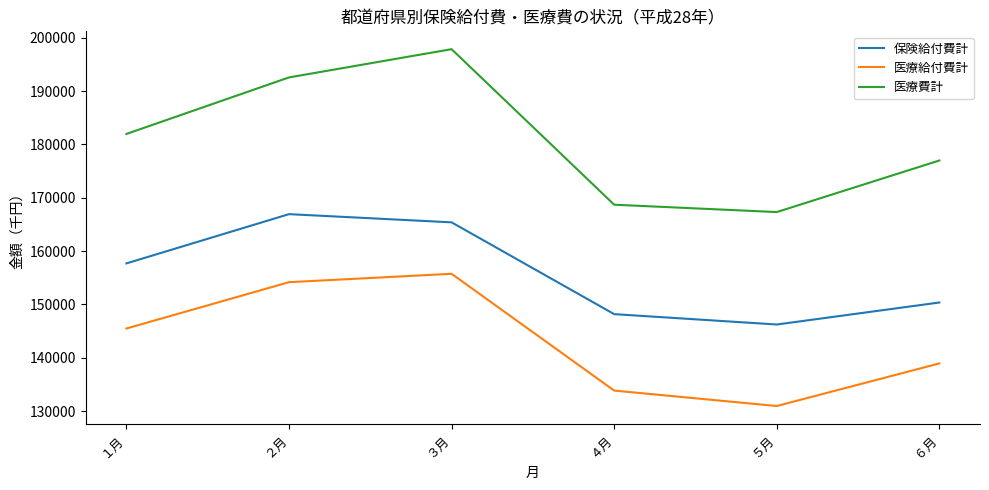

What is the average value of the 医療費計 series?

180889.1